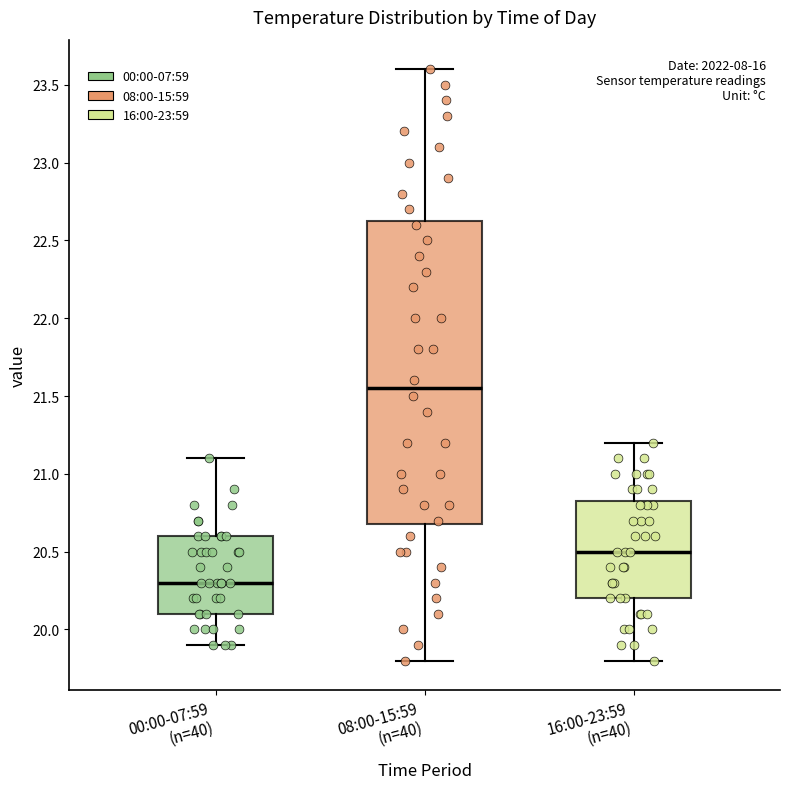

Reading left to right, read every box against the y-axis: the position of its median line, the range the box covers, and the ends of its whiskers. The values are not printed on the chart, so give them approximately, as read against the axis.

00:00-07:59 (n=40): median 20.30, box 20.10 to 20.60, whiskers 19.90 to 21.10
08:00-15:59 (n=40): median 21.55, box 20.70 to 22.65, whiskers 19.80 to 23.60
16:00-23:59 (n=40): median 20.50, box 20.20 to 20.85, whiskers 19.80 to 21.20